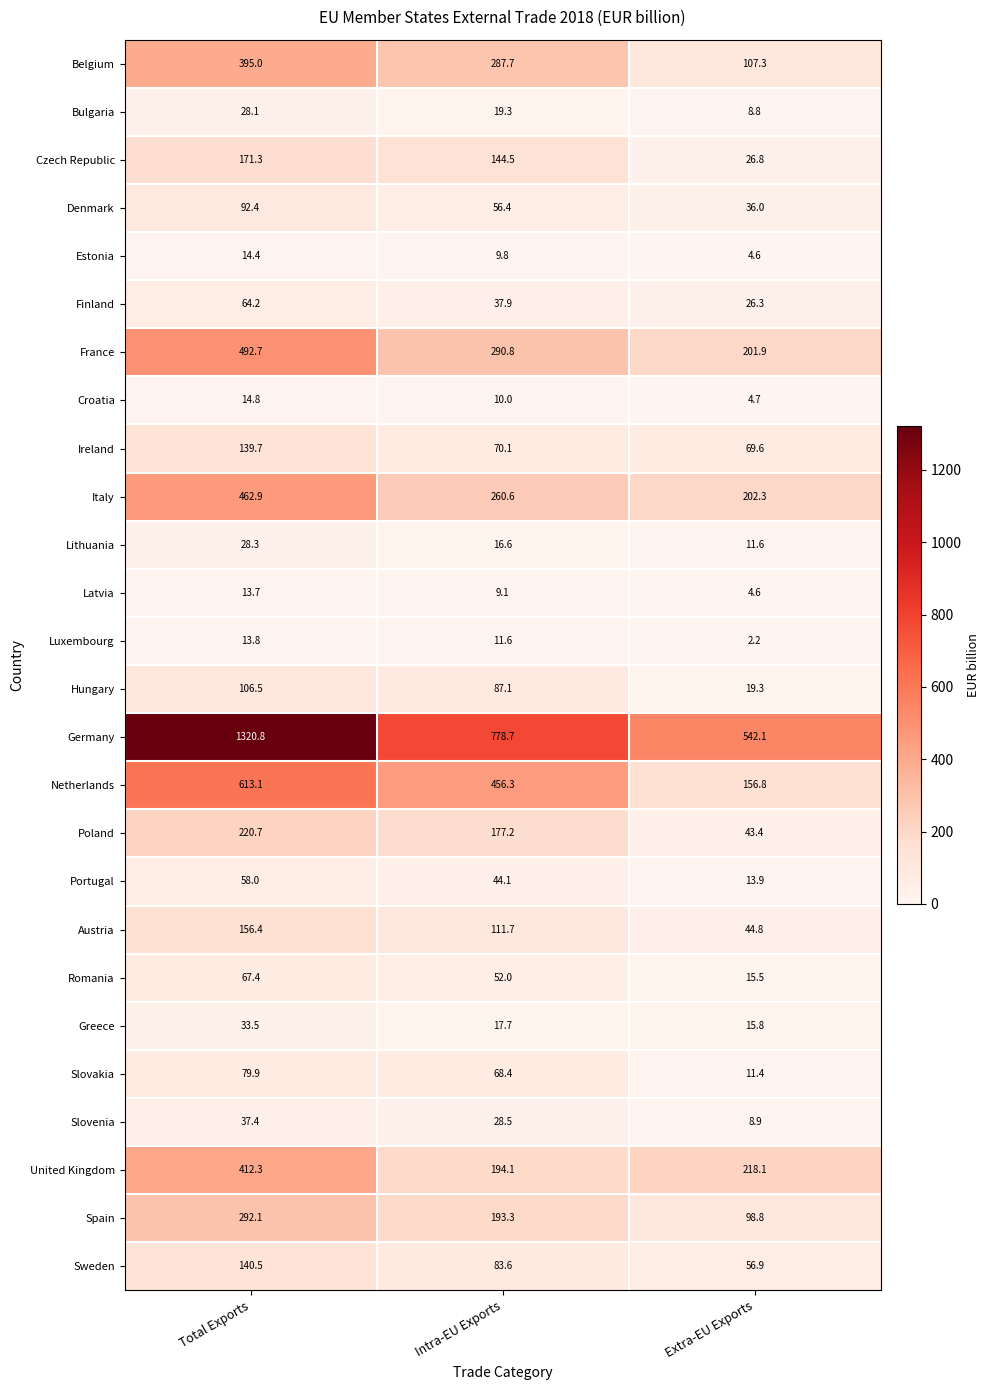

Rank the series by their maximum value, from highest to lowest.

Germany, Netherlands, France, Italy, United Kingdom, Belgium, Spain, Poland, Czech Republic, Austria, Sweden, Ireland, Hungary, Denmark, Slovakia, Romania, Finland, Portugal, Slovenia, Greece, Lithuania, Bulgaria, Croatia, Estonia, Luxembourg, Latvia